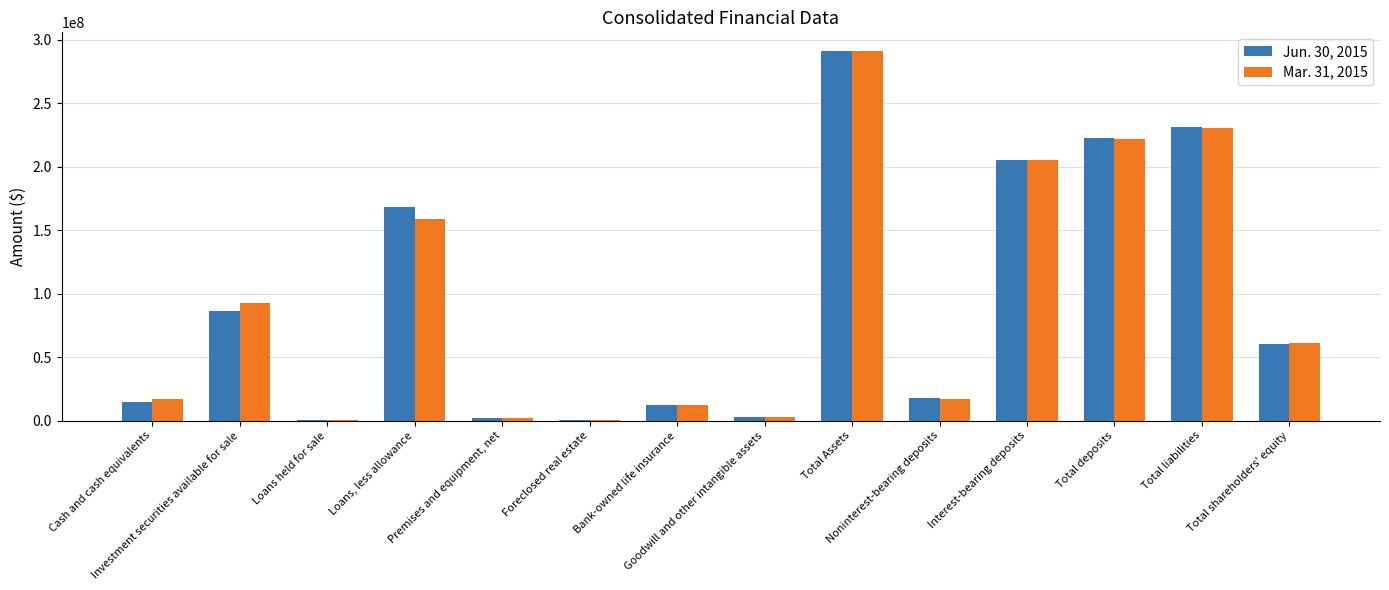

Reading left to right, extract all data points from this chart.

Jun. 30, 2015: 14584019	86373096	260683	167945754	1865735	443015	12447711	2795515	291449297	17685631	205364475	223050106	231149767	60299530
Mar. 31, 2015: 16643888	92939751	581139	158594958	1972348	455575	12359969	2802765	291039769	16652771	205666121	222318892	230240061	60799708